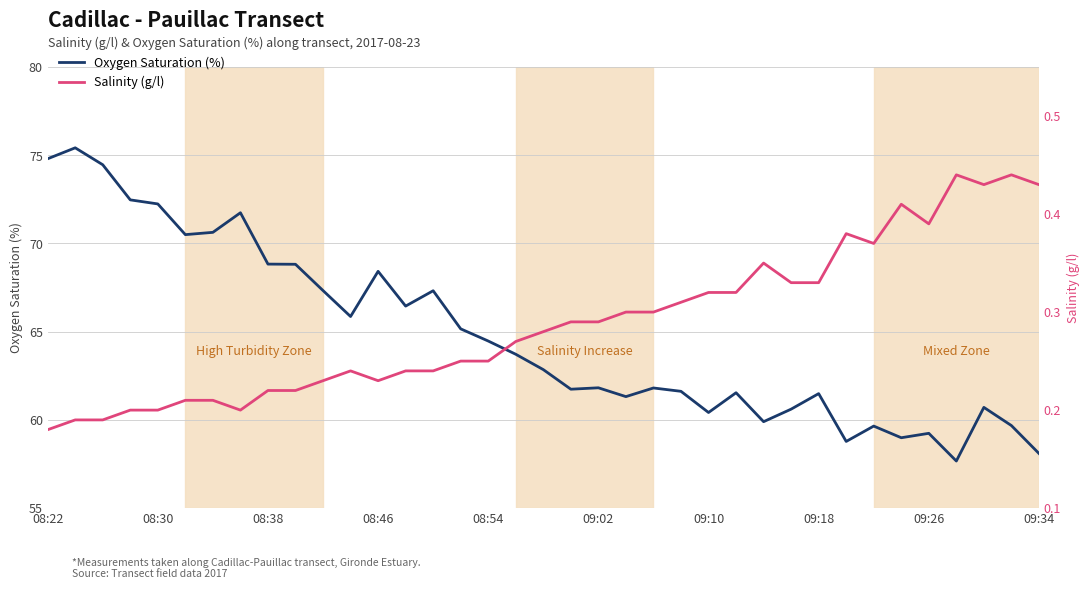

True or false: Oxygen Saturation (%) has a value of 59.2 at 09:26.

True